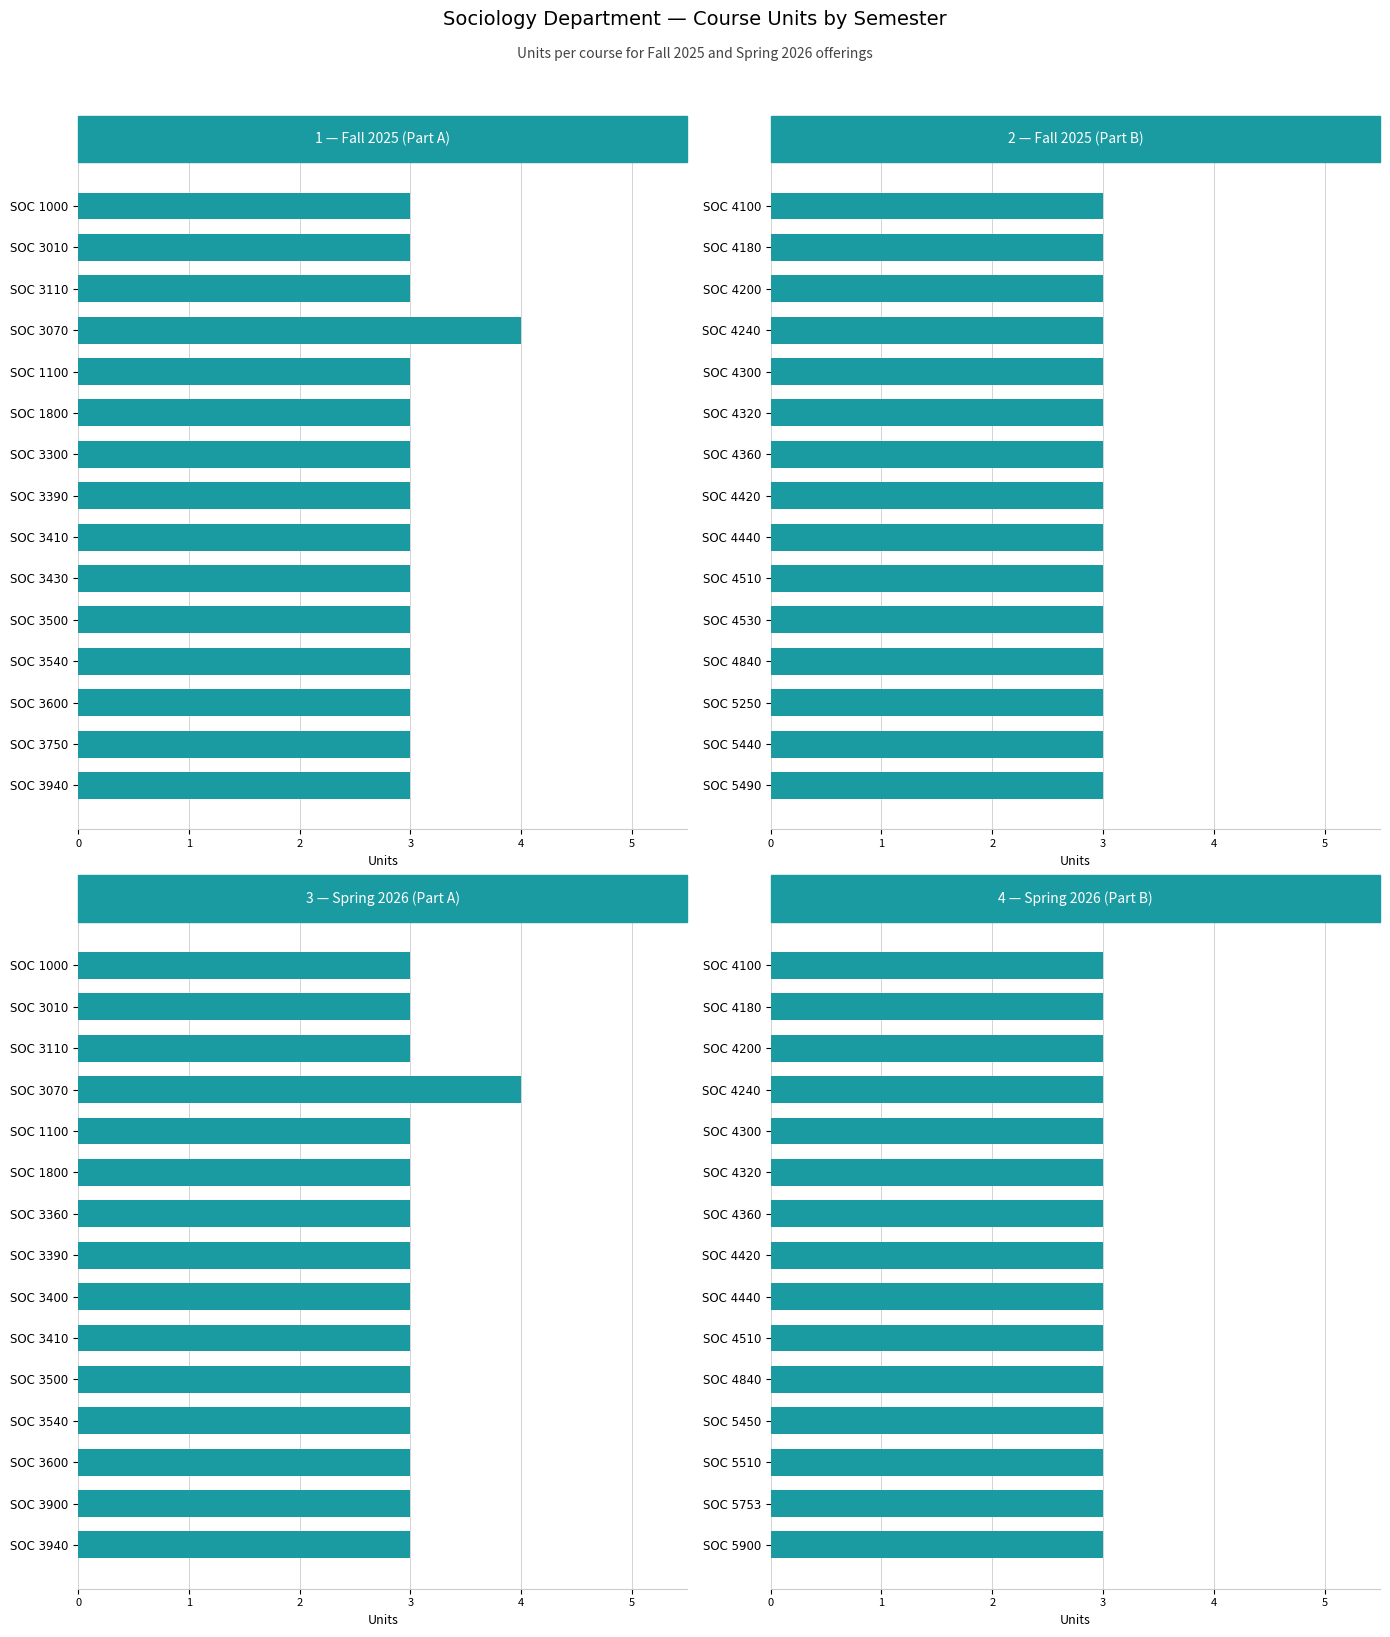

Reading left to right, transcribe all the data shown in this chart.

1 — Fall 2025 (Part A): 3.0	3.0	3.0	4.0	3.0	3.0	3.0	3.0	3.0	3.0	3.0	3.0	3.0	3.0	3.0
2 — Fall 2025 (Part B): 0.7	0.7	0.7	0.7	0.7	0.7	0.7	0.7	0.7	0.7	0.7	0.7	0.7	0.7	0.7
3 — Spring 2026 (Part A): 3.0	3.0	3.0	4.0	3.0	3.0	3.0	3.0	3.0	3.0	3.0	3.0	3.0	3.0	3.0
4 — Spring 2026 (Part B): 0.7	0.7	0.7	0.7	0.7	0.7	0.7	0.7	0.7	0.7	0.7	0.7	0.7	0.7	0.7